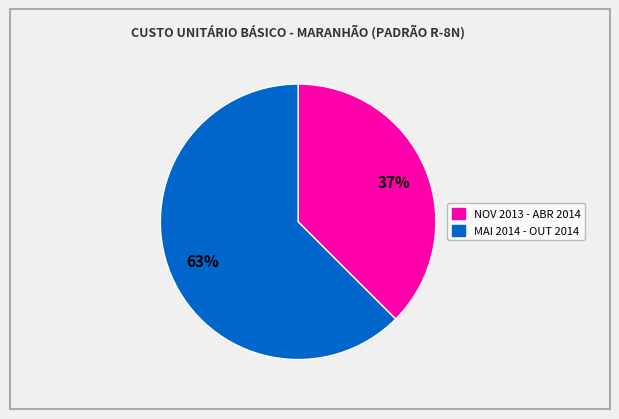

To the nearest percent, what is the average slice percentage?

50%